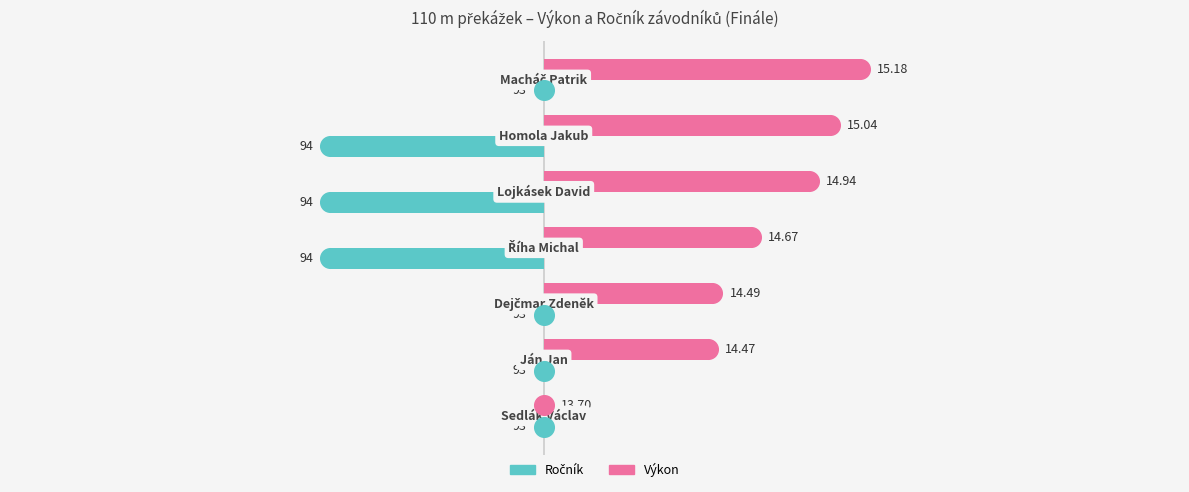

Which series reaches the maximum Y coordinate?

Výkon